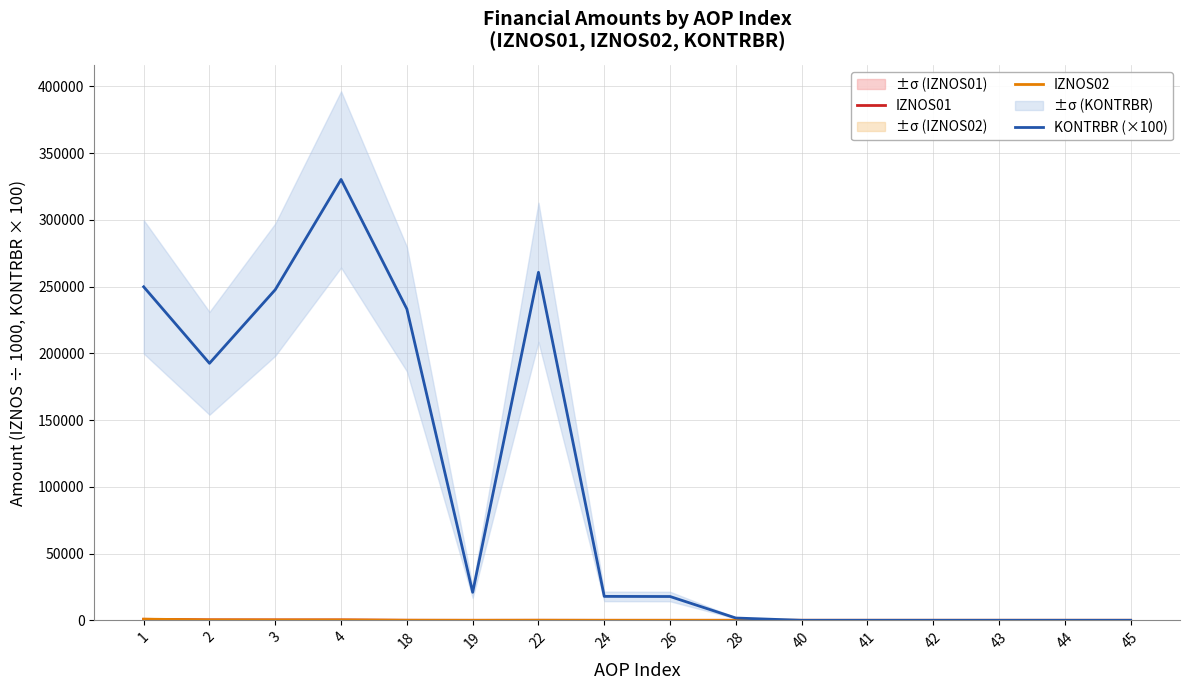

True or false: IZNOS02 has a value of 1.8 at 19.

False